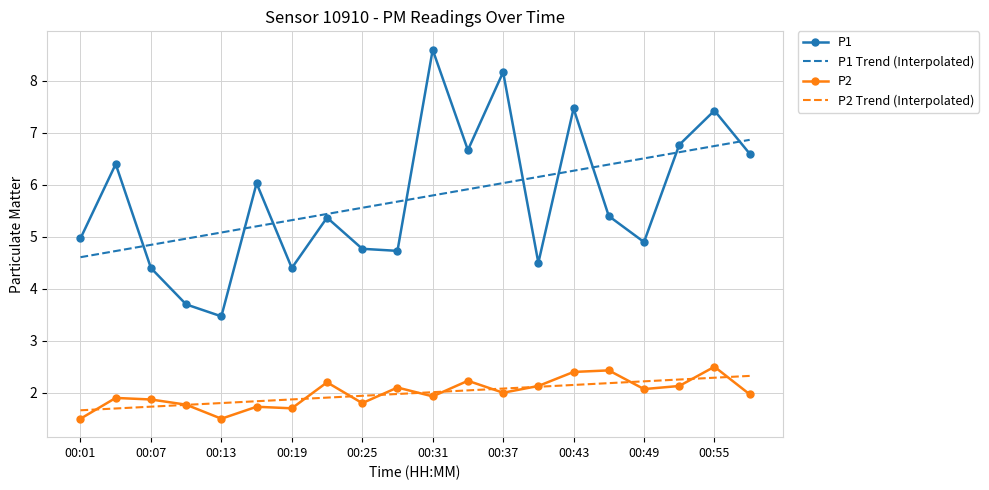

True or false: P1 Trend (Interpolated) and P2 cross at least once.

False